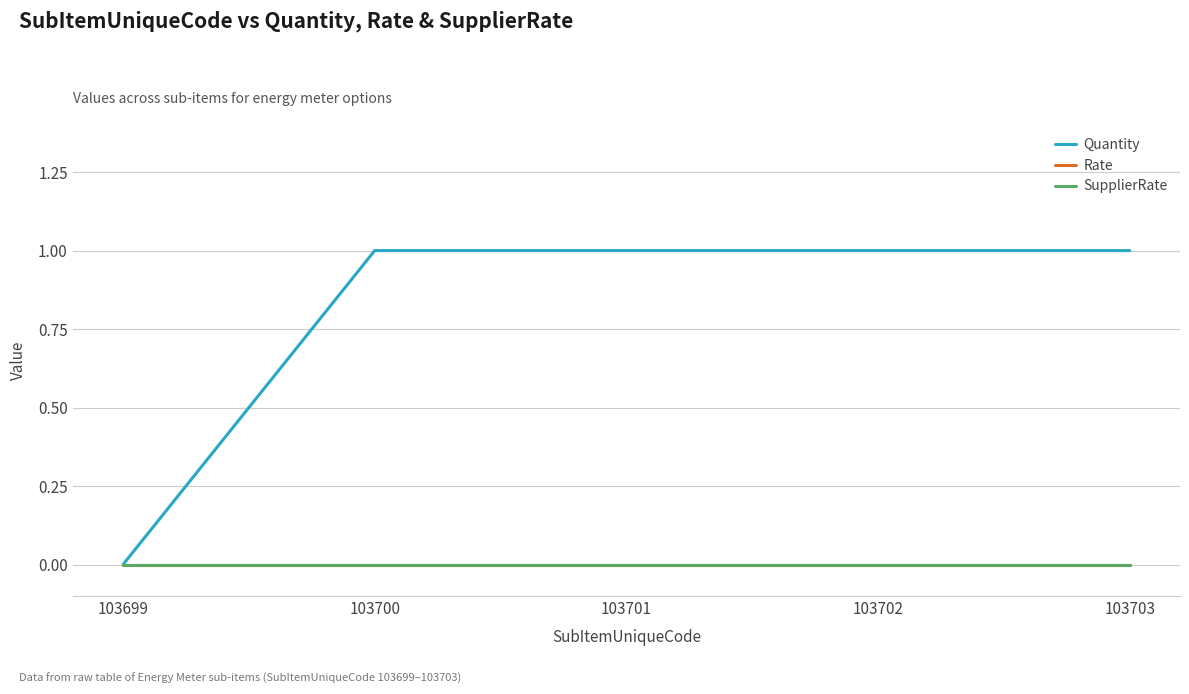

Is this an area chart (filled region under the line)?

No